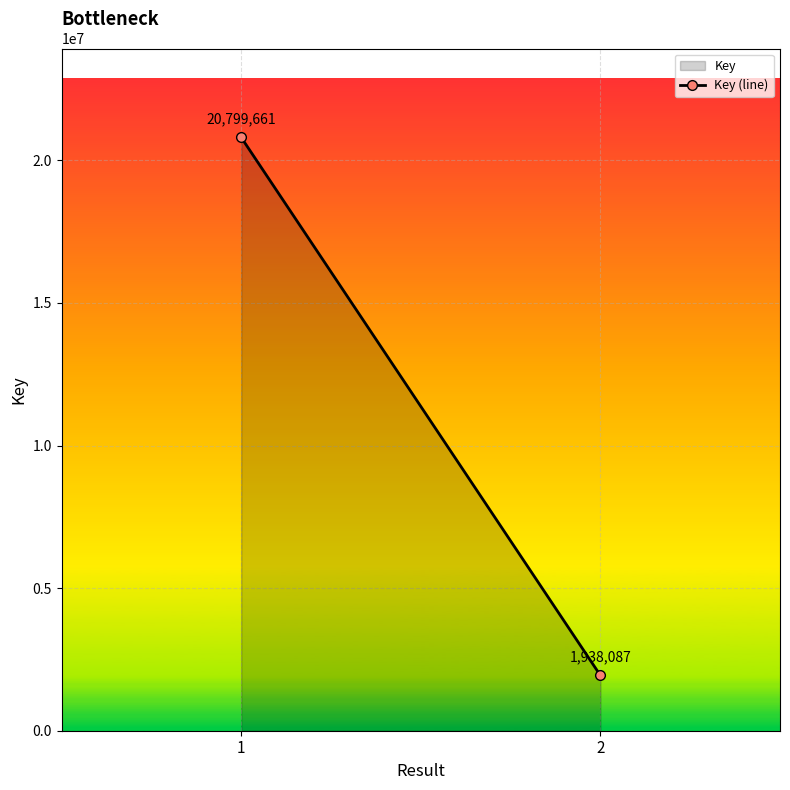

What is the greatest value displayed?

20799661